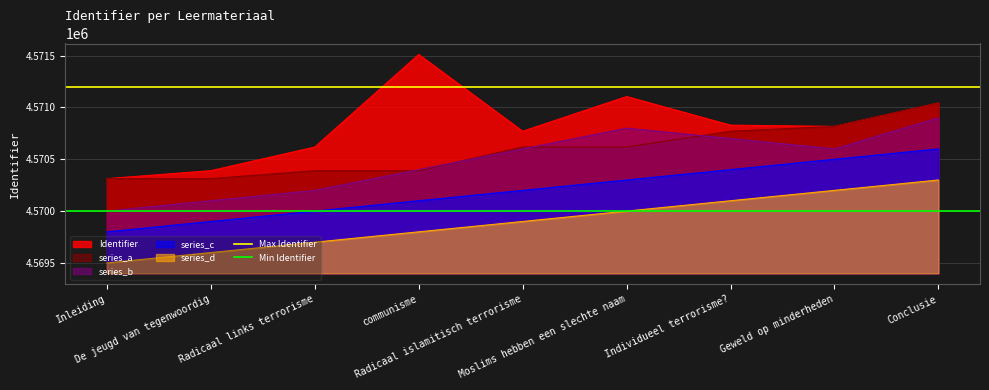

The value of Min Identifier at De jeugd van tegenwoordig is 939509. True or false?

False